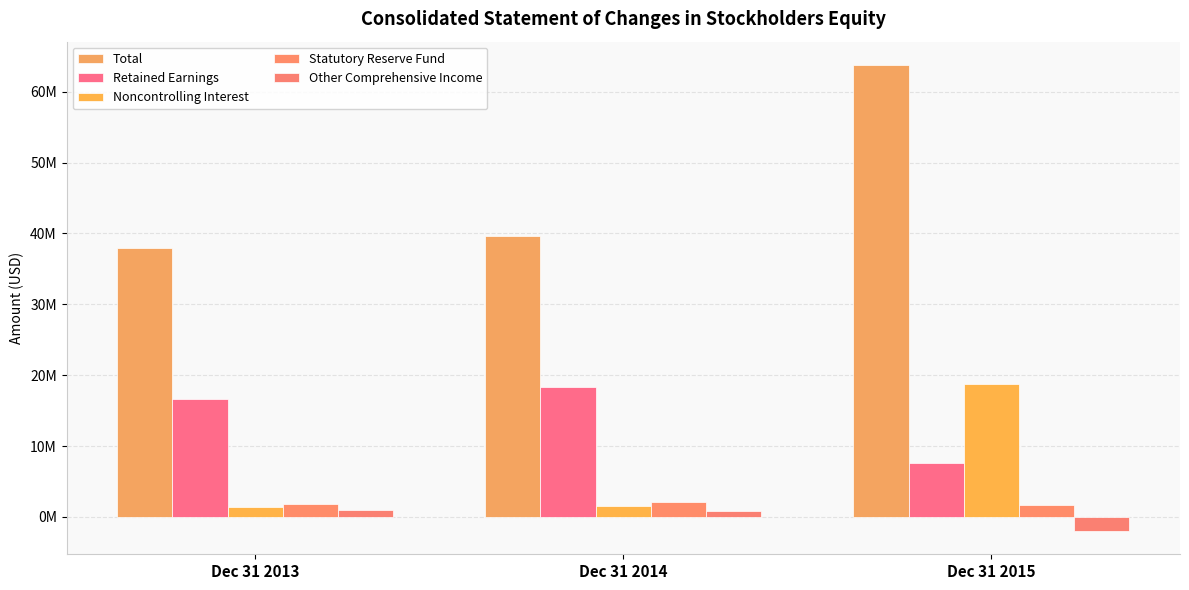

At how many categories does at least one series exceed 6491827?

3